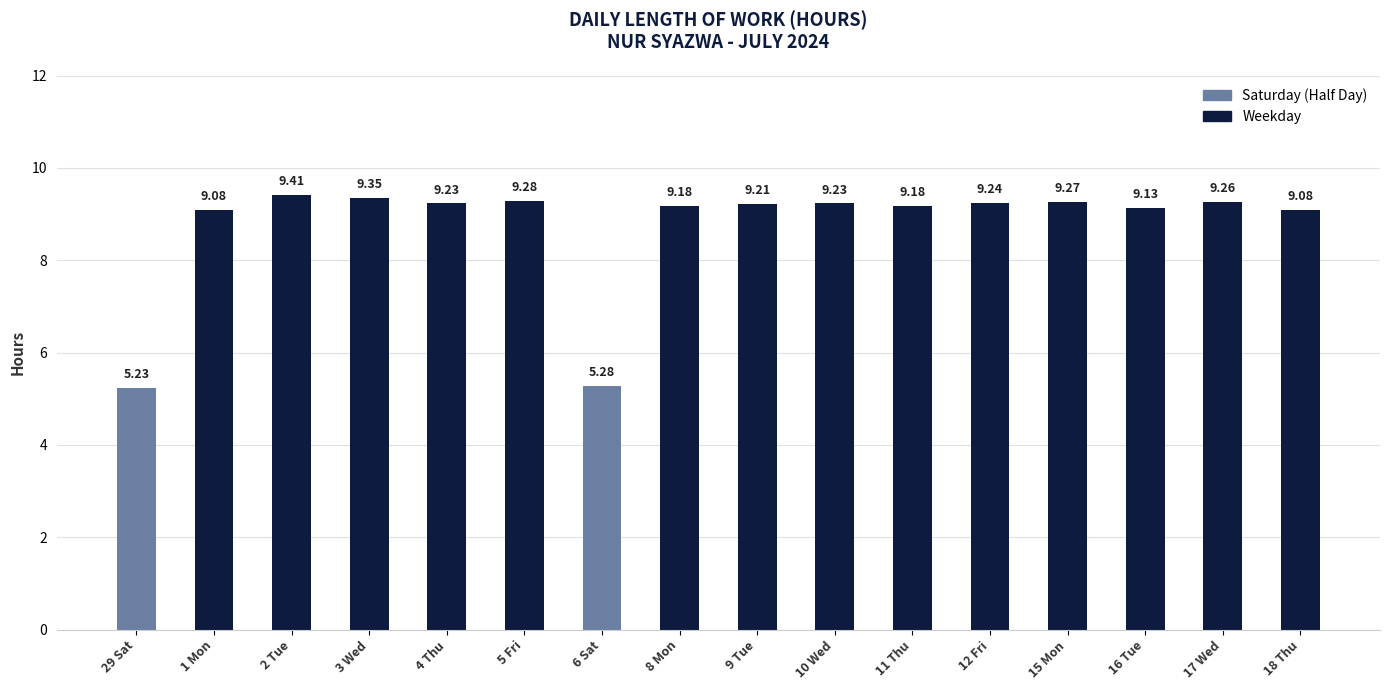

Between 4 Thu and 3 Wed, which is larger?

3 Wed